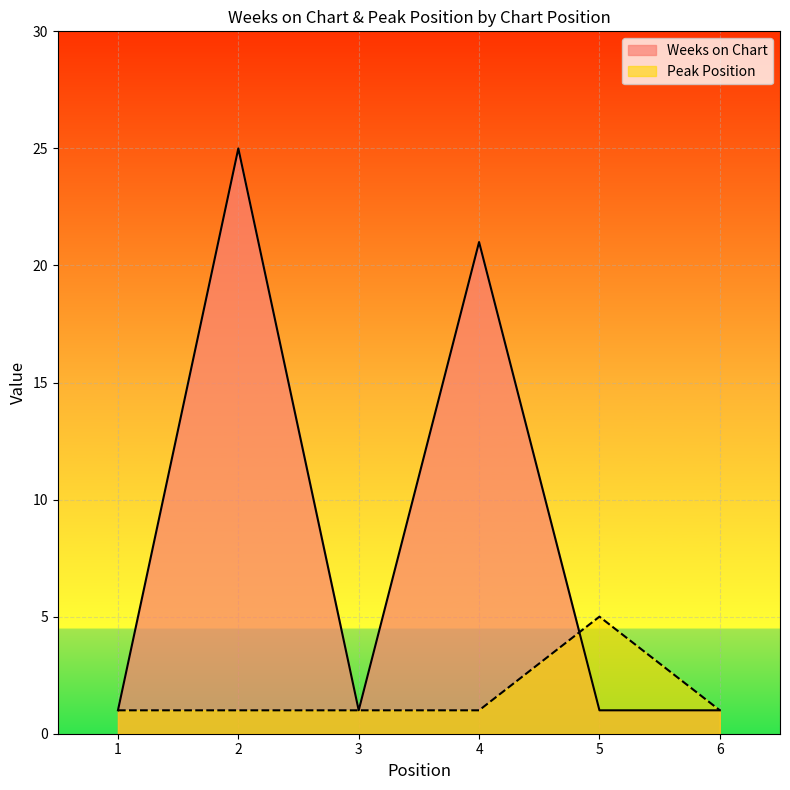

Where do Weeks on Chart and Peak Position first cross each other?

4 and 5